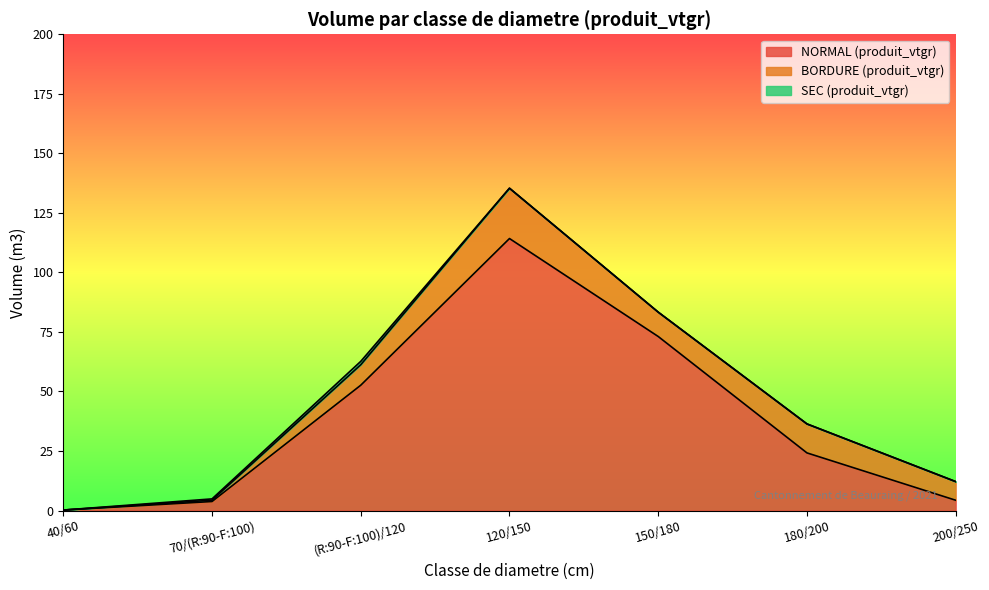

The value of BORDURE (produit_vtgr) at 120/150 is 21.1. True or false?

True